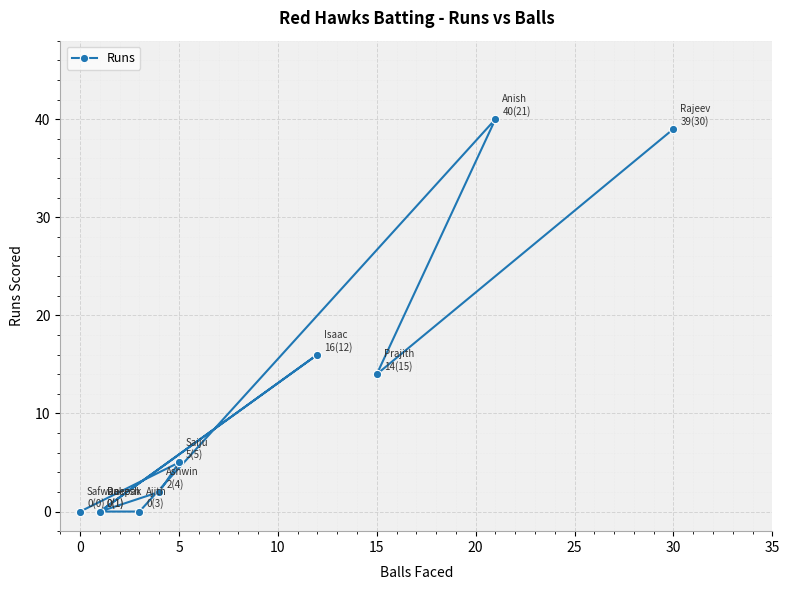

Is it true that the value at 30 is 20?

False